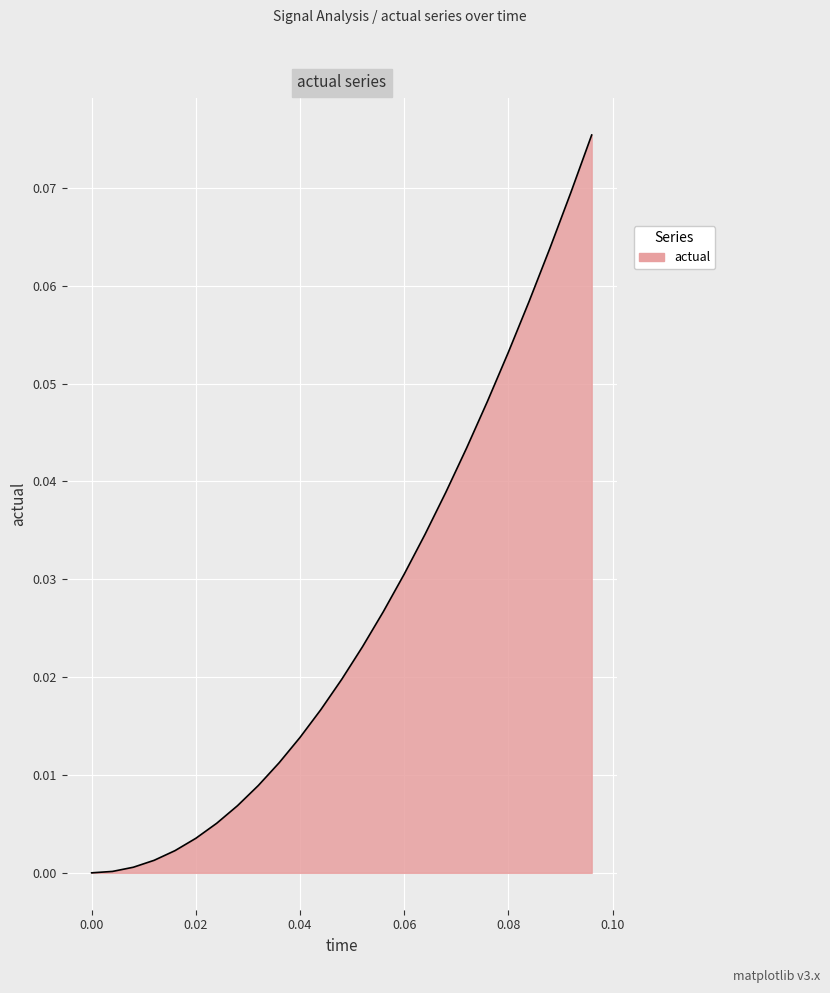

True or false: there are more than 0 points higher than both neighbors.

False